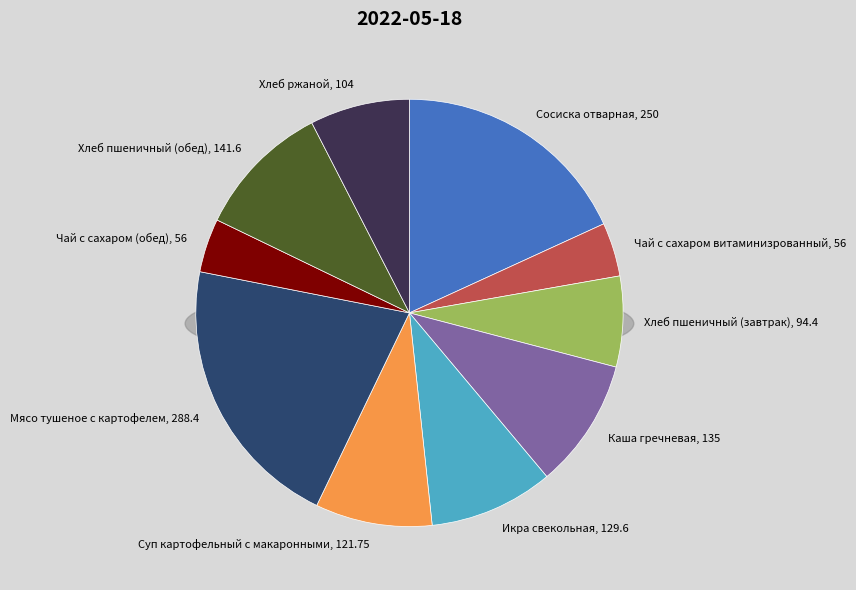

Combined, do Икра свекольная and Чай с сахаром (обед) account for over 50%?

No